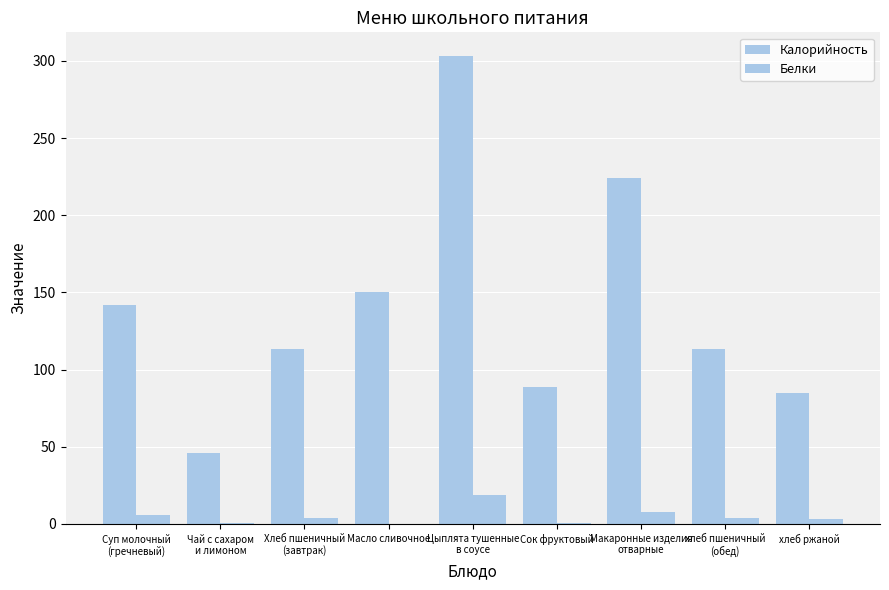

What is the difference between the second highest and second lowest values in the Белки series?

6.9